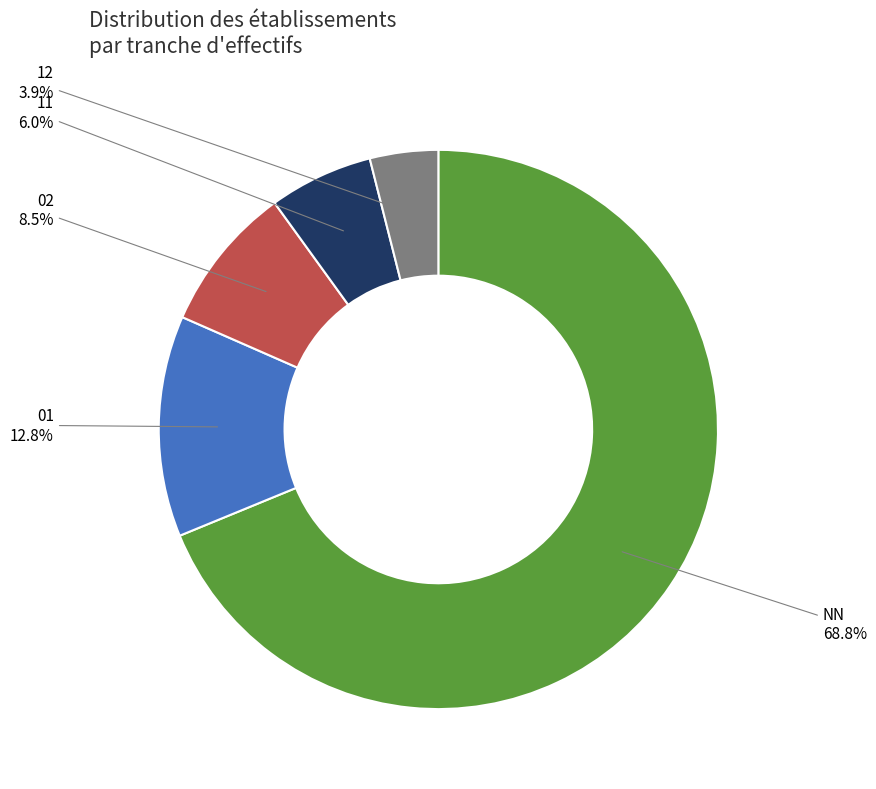

Which has a higher value, 12 or 11?

11